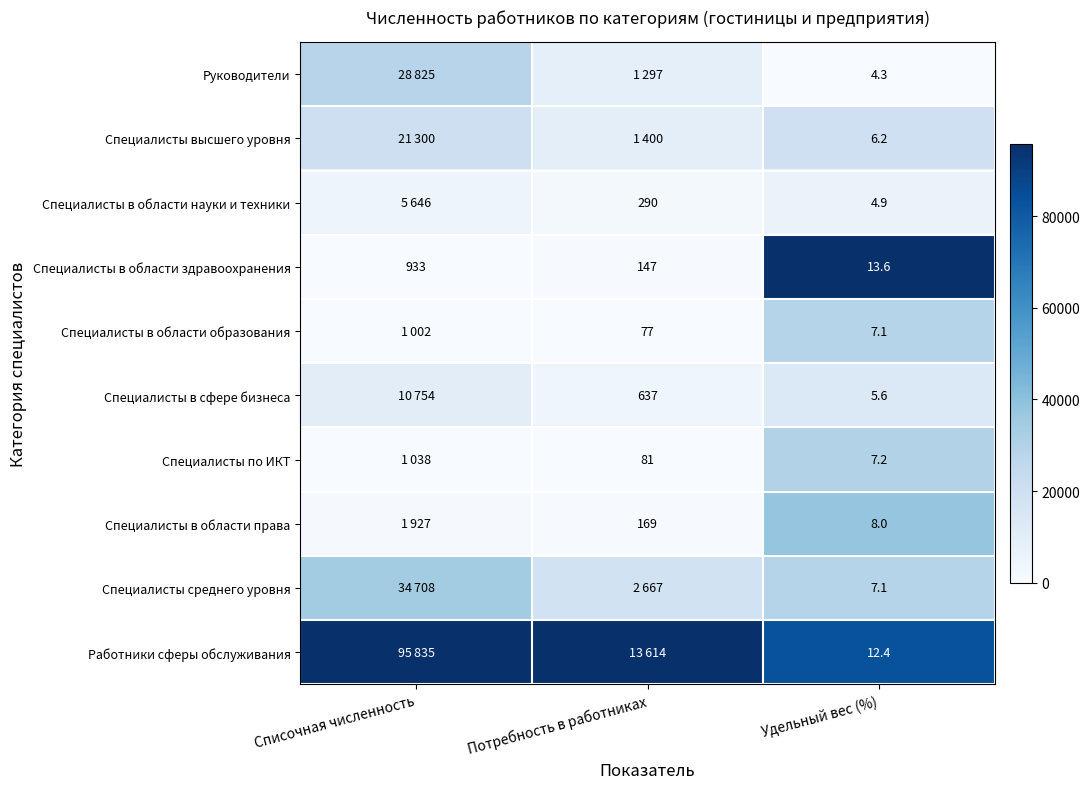

At which label does Специалисты в области здравоохранения reach its peak?

Списочная численность